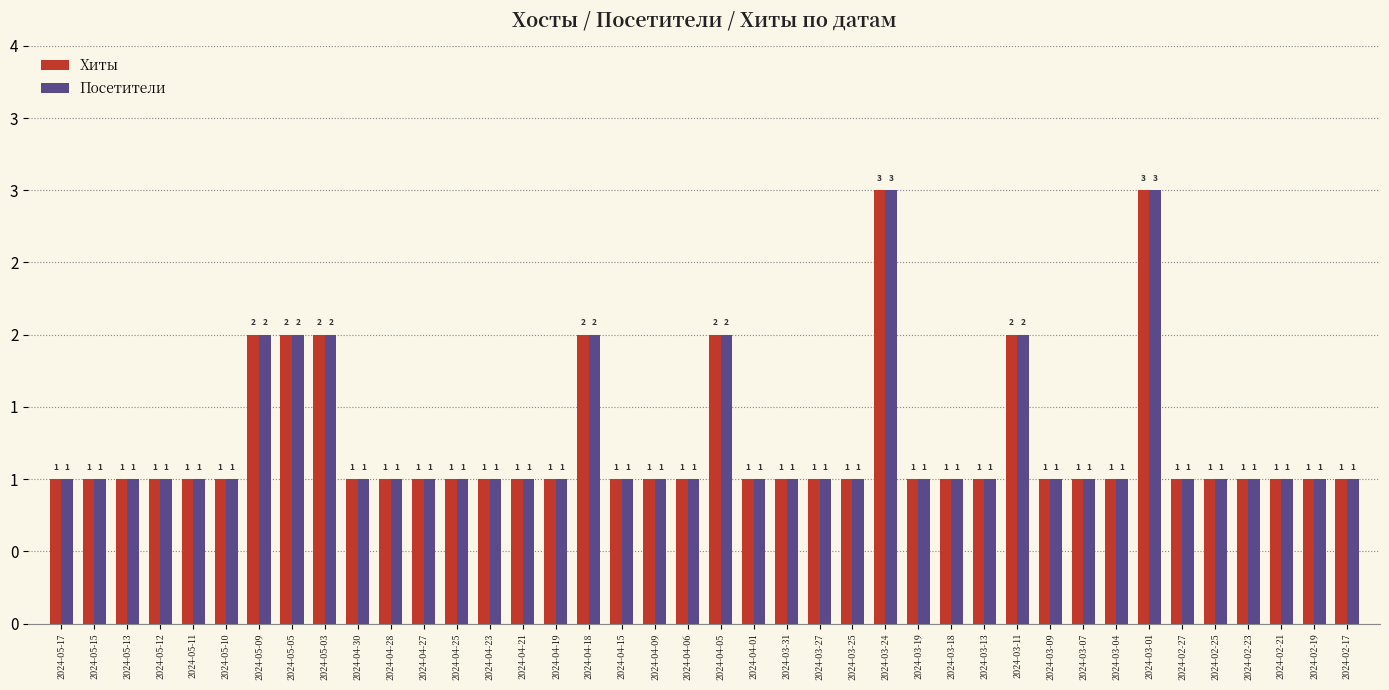

What is the label of the 38th bar from the right?

2024-05-13